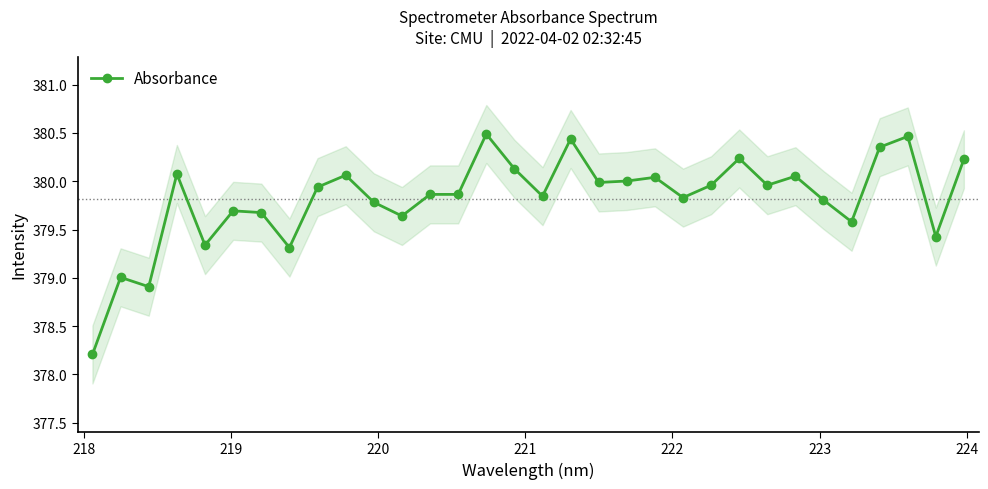

What is the sum of all values?

12154.2